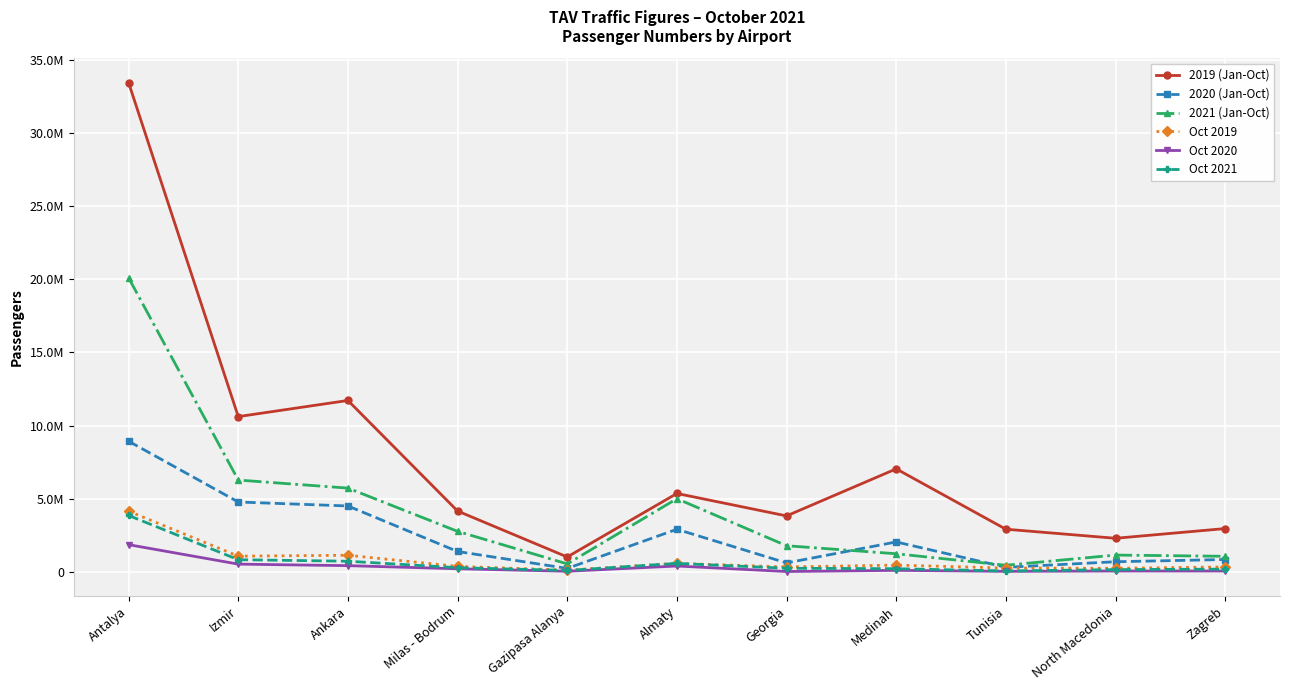

Does the chart have visible grid lines?

Yes